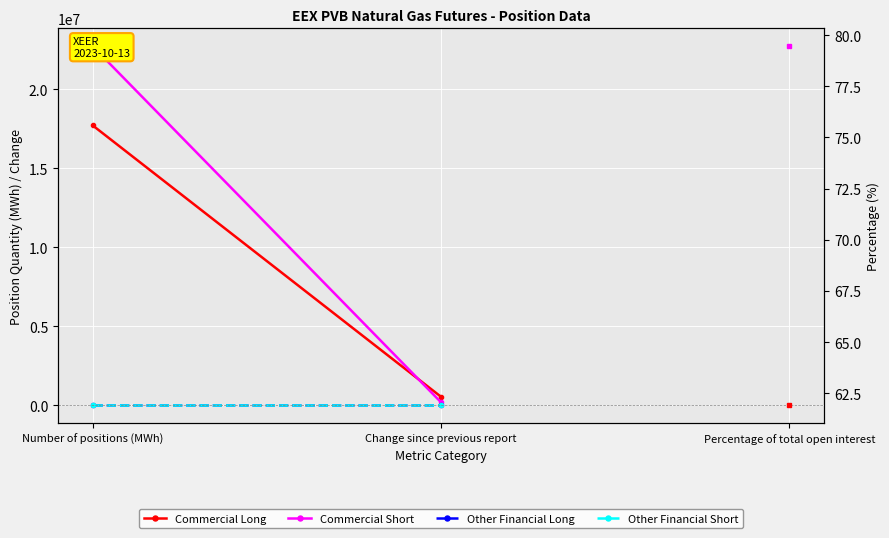

Reading right to left, list all the values displayed in this chart.

Commercial Long: Change since previous report=521640	Number of positions (MWh)=17701090
Commercial Short: Change since previous report=171000	Number of positions (MWh)=22711330
Other Financial Long: Change since previous report=0	Number of positions (MWh)=0
Other Financial Short: Change since previous report=0	Number of positions (MWh)=0